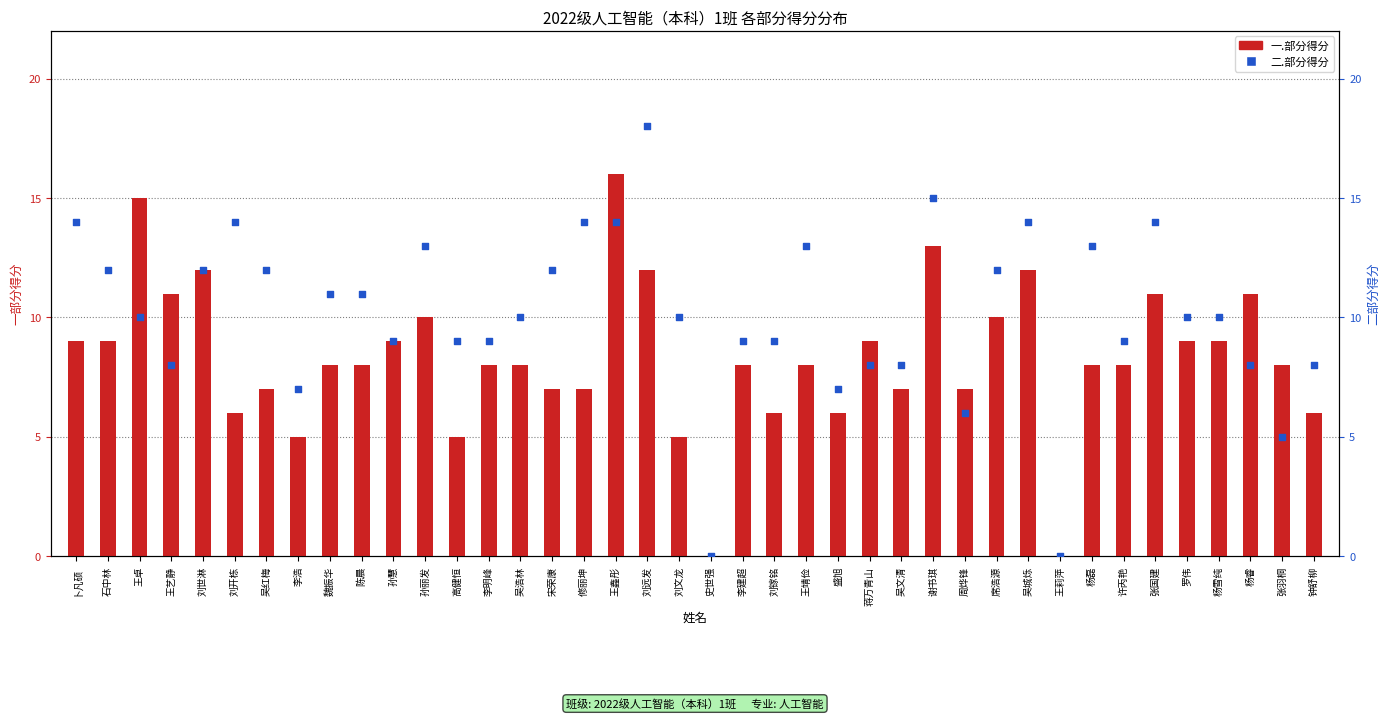

What is the total value across all series at 吴城烁?

26